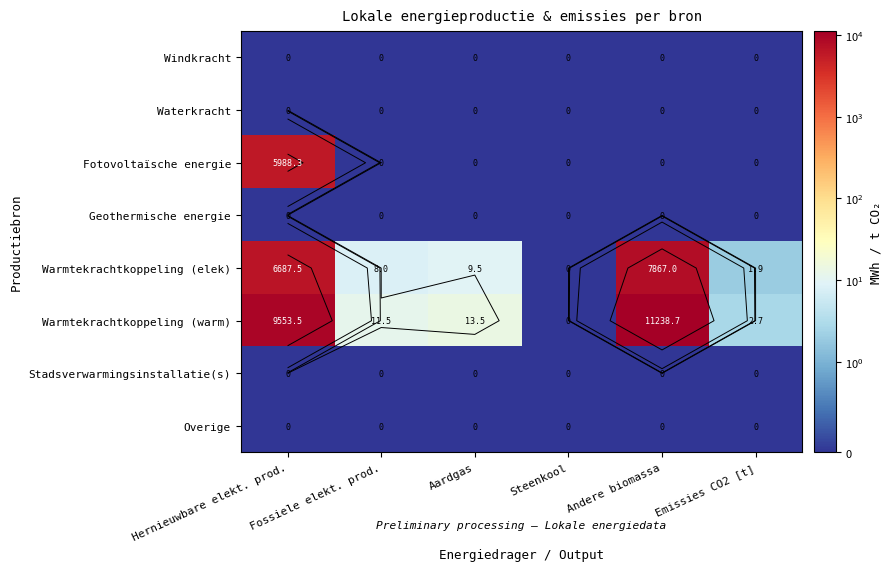

At which label does Fotovoltaïsche energie reach its minimum?

Fossiele elekt. prod.